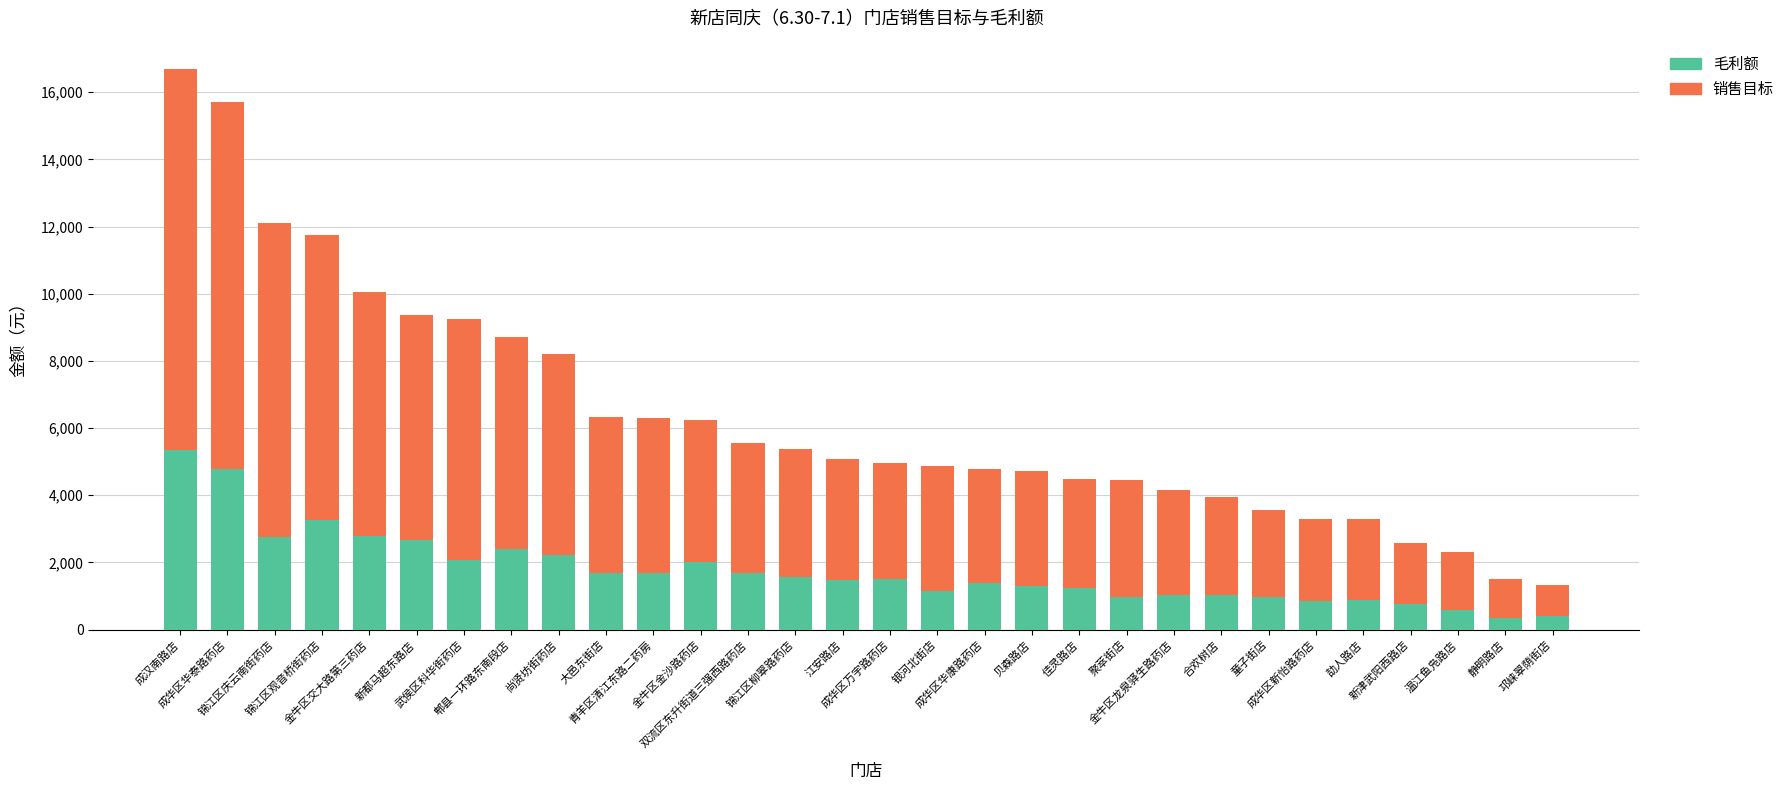

Reading left to right, what are all the values shown in this chart?

销售目标: 16698.6	15714.1	12117.1	11738.3	10048.6	9376.9	9238.4	8701.3	8218.0	6317.6	6302.5	6229.8	5552.9	5376.7	5085.4	4975.1	4858.8	4788.5	4711.3	4497.3	4456.0	4166.0	3950.3	3567.0	3305.4	3303.2	2575.1	2298.4	1499.5	1314.1
毛利额: 5341.5	4767.8	2759.4	3276.7	2773.0	2680.8	2082.5	2400.8	2227.7	1680.3	1680.5	2000.4	1684.1	1567.1	1490.8	1496.5	1160.6	1380.2	1285.2	1232.2	964.5	1024.8	1042.7	982.8	847.9	867.4	770.7	571.2	354.2	418.8